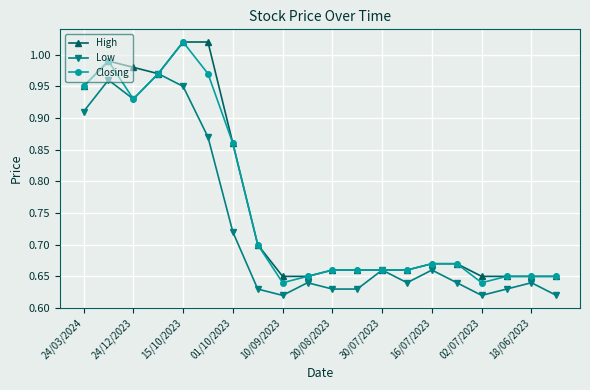

True or false: Low has more than 1 points higher than both neighbors.

True